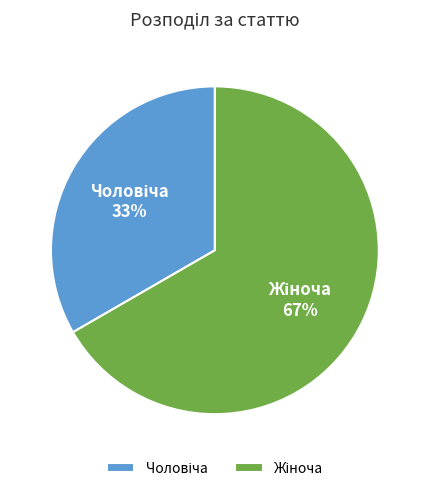

Is there any slice that represents more than half of the pie?

Yes